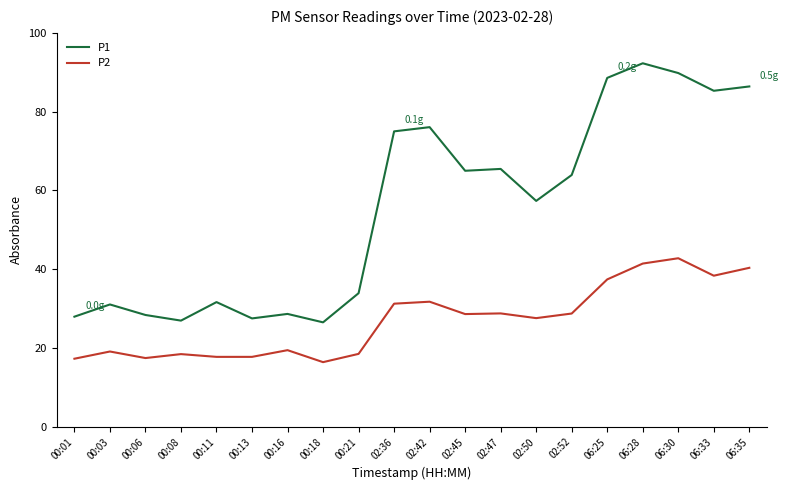

Is the value of P2 at 06:30 greater than the value of P1 at 00:03?

Yes